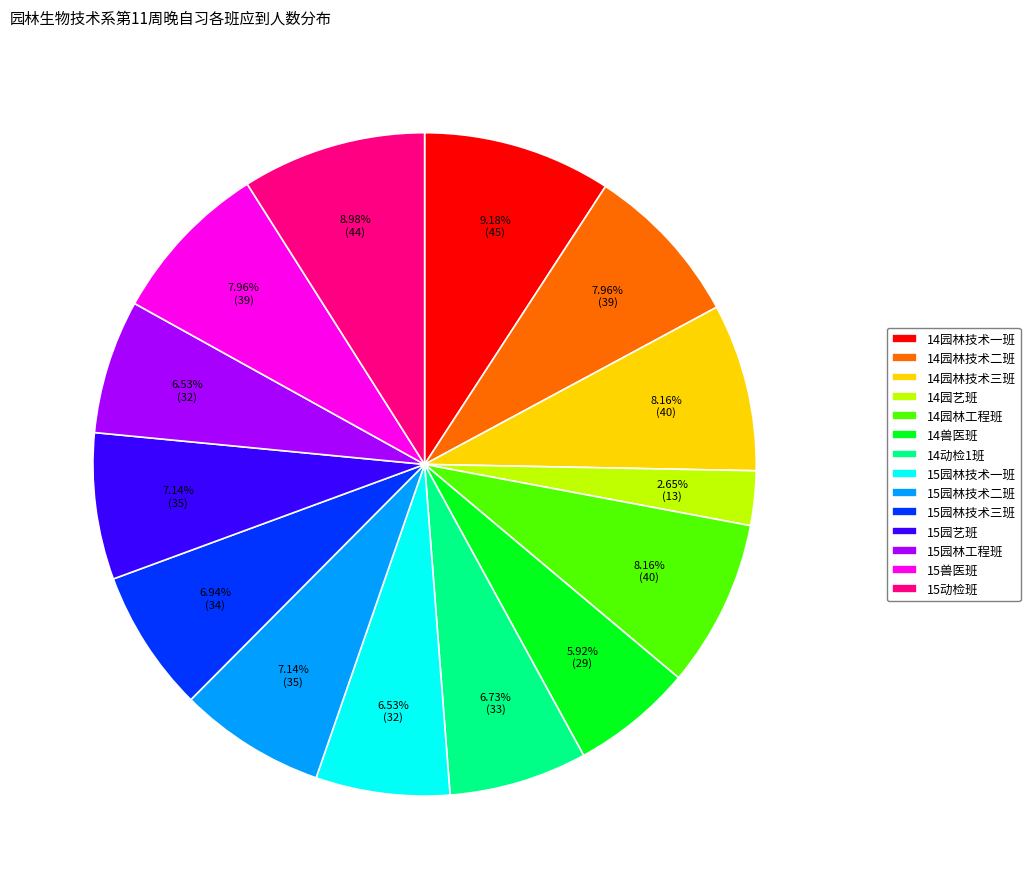

Which slice is the smallest?

14园艺班